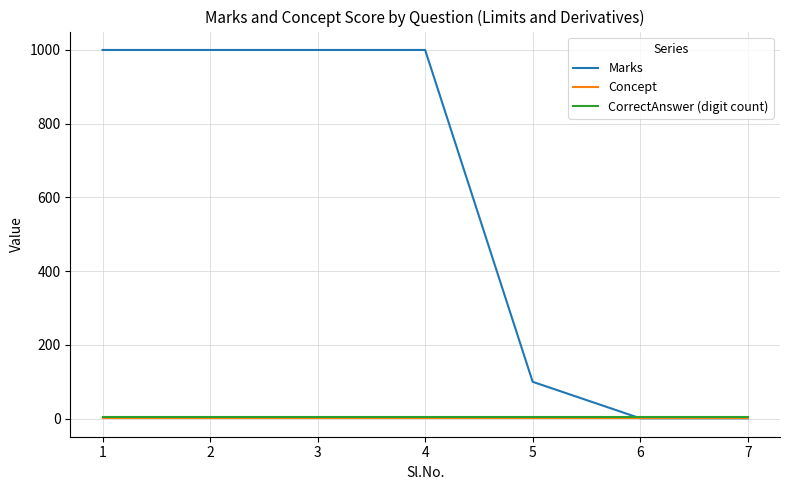

True or false: CorrectAnswer (digit count) and Concept cross at least once.

False